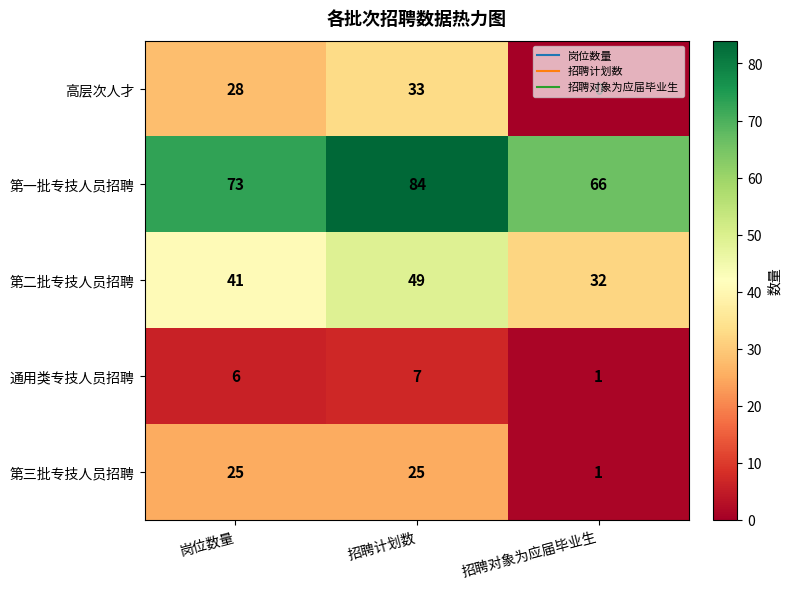

What is the sum of the 高层次人才 values at 招聘计划数 and 岗位数量?

61